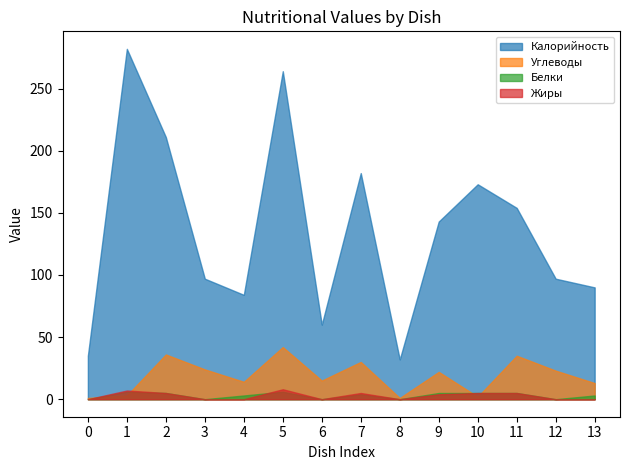

True or false: Белки has a value of 5 at хлеб ржаной.

False